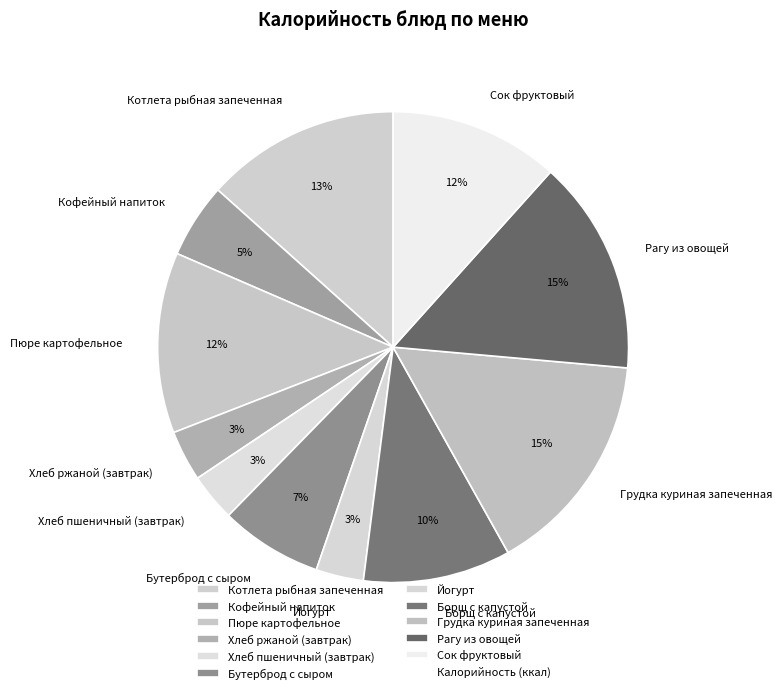

Does any single category account for the majority?

No